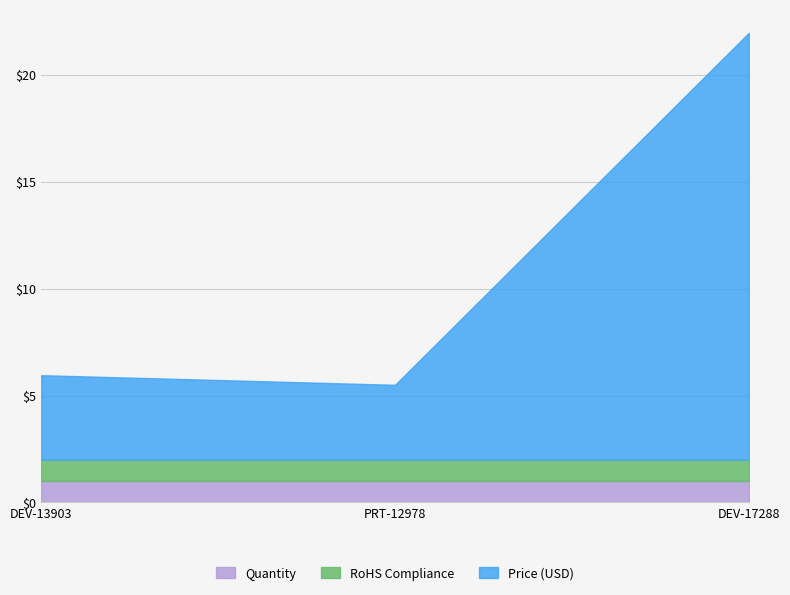

What is the maximum value for RoHS Compliance?

1.0